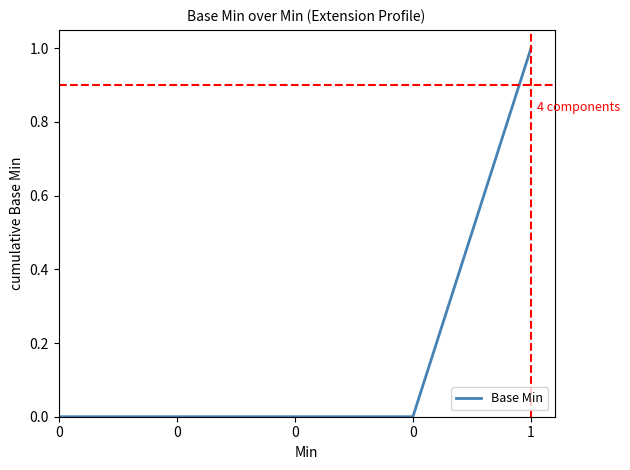

List the labels in order of value, largest first.

1, 0, 0, 0, 0